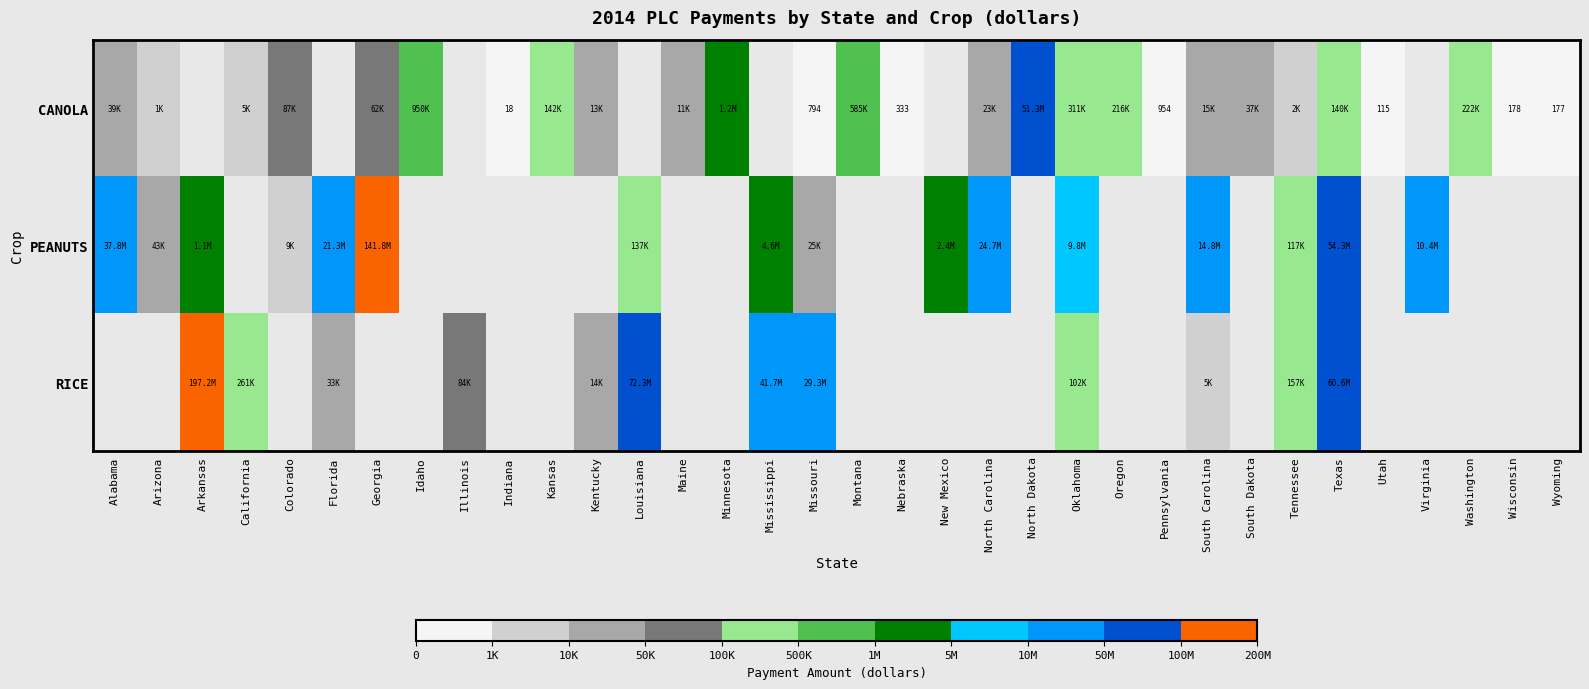

True or false: CANOLA has a value of 1326 at Missouri.

False